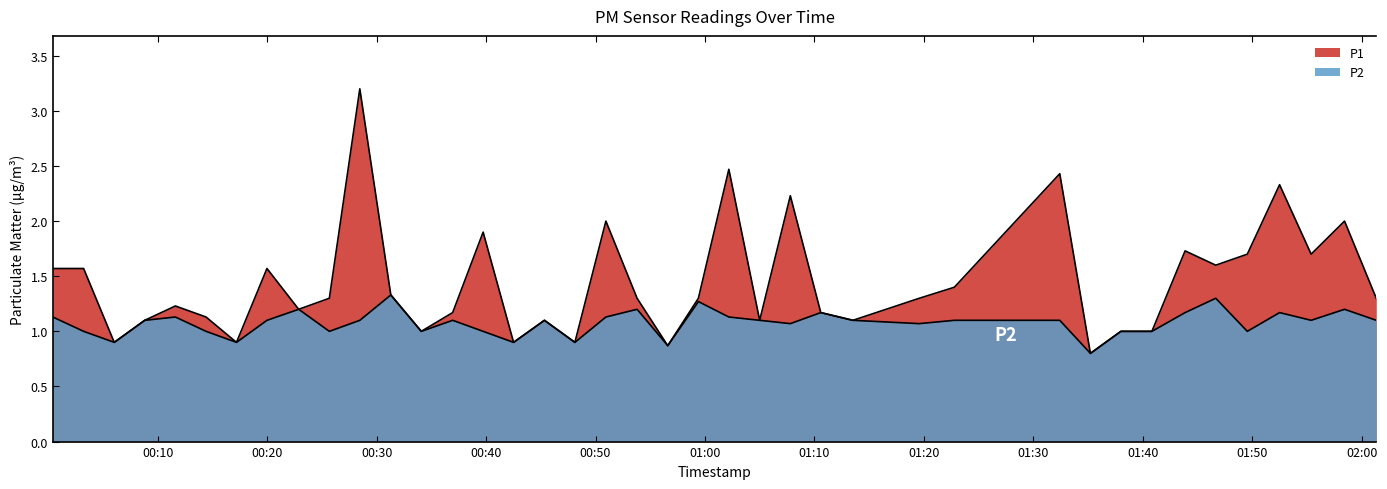

True or false: P2 has a value of 0.9 at 2023-09-19T00:06:02.

True